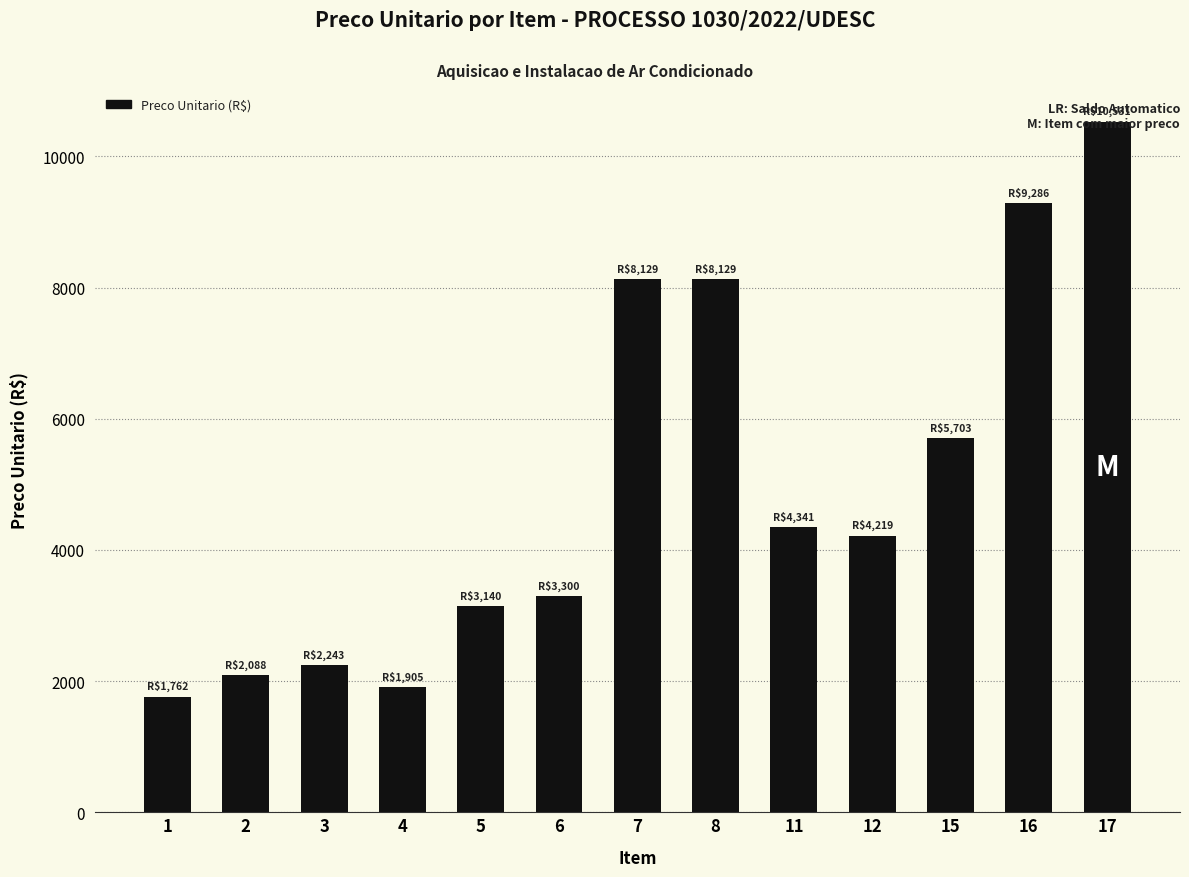

What is the greatest value displayed?

10530.6